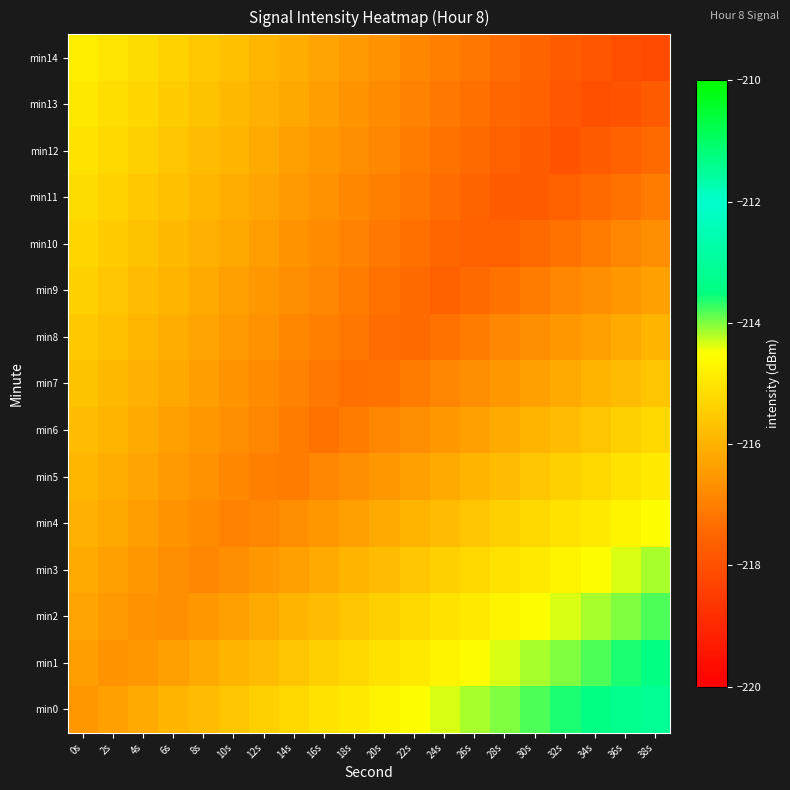

Reading right to left, list all the values displayed in this chart.

min0: 38s=-213.1	36s=-213.3	34s=-213.4	32s=-213.6	30s=-213.8	28s=-214.0	26s=-214.2	24s=-214.3	22s=-214.5	20s=-214.7	18s=-214.9	16s=-215.1	14s=-215.2	12s=-215.4	10s=-215.6	8s=-215.8	6s=-216.0	4s=-216.1	2s=-216.3	0s=-216.5
min1: 38s=-213.4	36s=-213.6	34s=-213.8	32s=-214.0	30s=-214.2	28s=-214.3	26s=-214.5	24s=-214.7	22s=-214.9	20s=-215.1	18s=-215.2	16s=-215.4	14s=-215.6	12s=-215.8	10s=-216.0	8s=-216.1	6s=-216.3	4s=-216.5	2s=-216.6	0s=-216.4
min2: 38s=-213.8	36s=-214.0	34s=-214.2	32s=-214.3	30s=-214.5	28s=-214.7	26s=-214.9	24s=-215.1	22s=-215.2	20s=-215.4	18s=-215.6	16s=-215.8	14s=-216.0	12s=-216.1	10s=-216.3	8s=-216.5	6s=-216.7	4s=-216.6	2s=-216.4	0s=-216.3
min3: 38s=-214.2	36s=-214.3	34s=-214.5	32s=-214.7	30s=-214.9	28s=-215.1	26s=-215.2	24s=-215.4	22s=-215.6	20s=-215.8	18s=-216.0	16s=-216.1	14s=-216.3	12s=-216.5	10s=-216.7	8s=-216.9	6s=-216.7	4s=-216.5	2s=-216.3	0s=-216.1
min4: 38s=-214.5	36s=-214.7	34s=-214.9	32s=-215.1	30s=-215.2	28s=-215.4	26s=-215.6	24s=-215.8	22s=-216.0	20s=-216.1	18s=-216.3	16s=-216.5	14s=-216.7	12s=-216.9	10s=-216.9	8s=-216.7	6s=-216.6	4s=-216.4	2s=-216.2	0s=-216.0
min5: 38s=-214.9	36s=-215.1	34s=-215.2	32s=-215.4	30s=-215.6	28s=-215.8	26s=-216.0	24s=-216.1	22s=-216.3	20s=-216.5	18s=-216.7	16s=-216.9	14s=-217.0	12s=-217.0	10s=-216.8	8s=-216.6	6s=-216.4	4s=-216.3	2s=-216.1	0s=-215.9
min6: 38s=-215.2	36s=-215.4	34s=-215.6	32s=-215.8	30s=-216.0	28s=-216.1	26s=-216.3	24s=-216.5	22s=-216.7	20s=-216.9	18s=-217.0	16s=-217.2	14s=-217.0	12s=-216.9	10s=-216.7	8s=-216.5	6s=-216.3	4s=-216.1	2s=-216.0	0s=-215.8
min7: 38s=-215.6	36s=-215.8	34s=-216.0	32s=-216.1	30s=-216.3	28s=-216.5	26s=-216.7	24s=-216.9	22s=-217.0	20s=-217.2	18s=-217.3	16s=-217.1	14s=-216.9	12s=-216.7	10s=-216.6	8s=-216.4	6s=-216.2	4s=-216.0	2s=-215.8	0s=-215.7
min8: 38s=-216.0	36s=-216.1	34s=-216.3	32s=-216.5	30s=-216.7	28s=-216.9	26s=-217.0	24s=-217.2	22s=-217.4	20s=-217.3	18s=-217.2	16s=-217.0	14s=-216.8	12s=-216.6	10s=-216.4	8s=-216.3	6s=-216.1	4s=-215.9	2s=-215.7	0s=-215.5
min9: 38s=-216.3	36s=-216.5	34s=-216.7	32s=-216.9	30s=-217.0	28s=-217.2	26s=-217.4	24s=-217.6	22s=-217.4	20s=-217.2	18s=-217.0	16s=-216.9	14s=-216.7	12s=-216.5	10s=-216.3	8s=-216.1	6s=-216.0	4s=-215.8	2s=-215.6	0s=-215.4
min10: 38s=-216.7	36s=-216.9	34s=-217.0	32s=-217.2	30s=-217.4	28s=-217.6	26s=-217.6	24s=-217.5	22s=-217.3	20s=-217.1	18s=-216.9	16s=-216.7	14s=-216.6	12s=-216.4	10s=-216.2	8s=-216.0	6s=-215.8	4s=-215.7	2s=-215.5	0s=-215.3
min11: 38s=-217.0	36s=-217.2	34s=-217.4	32s=-217.6	30s=-217.8	28s=-217.7	26s=-217.5	24s=-217.3	22s=-217.2	20s=-217.0	18s=-216.8	16s=-216.6	14s=-216.4	12s=-216.3	10s=-216.1	8s=-215.9	6s=-215.7	4s=-215.5	2s=-215.4	0s=-215.2
min12: 38s=-217.4	36s=-217.6	34s=-217.8	32s=-217.9	30s=-217.8	28s=-217.6	26s=-217.4	24s=-217.2	22s=-217.0	20s=-216.9	18s=-216.7	16s=-216.5	14s=-216.3	12s=-216.1	10s=-216.0	8s=-215.8	6s=-215.6	4s=-215.4	2s=-215.2	0s=-215.1
min13: 38s=-217.8	36s=-217.9	34s=-218.0	32s=-217.8	30s=-217.6	28s=-217.5	26s=-217.3	24s=-217.1	22s=-216.9	20s=-216.7	18s=-216.6	16s=-216.4	14s=-216.2	12s=-216.0	10s=-215.8	8s=-215.7	6s=-215.5	4s=-215.3	2s=-215.1	0s=-214.9
min14: 38s=-218.1	36s=-218.1	34s=-217.9	32s=-217.7	30s=-217.5	28s=-217.3	26s=-217.2	24s=-217.0	22s=-216.8	20s=-216.6	18s=-216.4	16s=-216.3	14s=-216.1	12s=-215.9	10s=-215.7	8s=-215.5	6s=-215.4	4s=-215.2	2s=-215.0	0s=-214.8